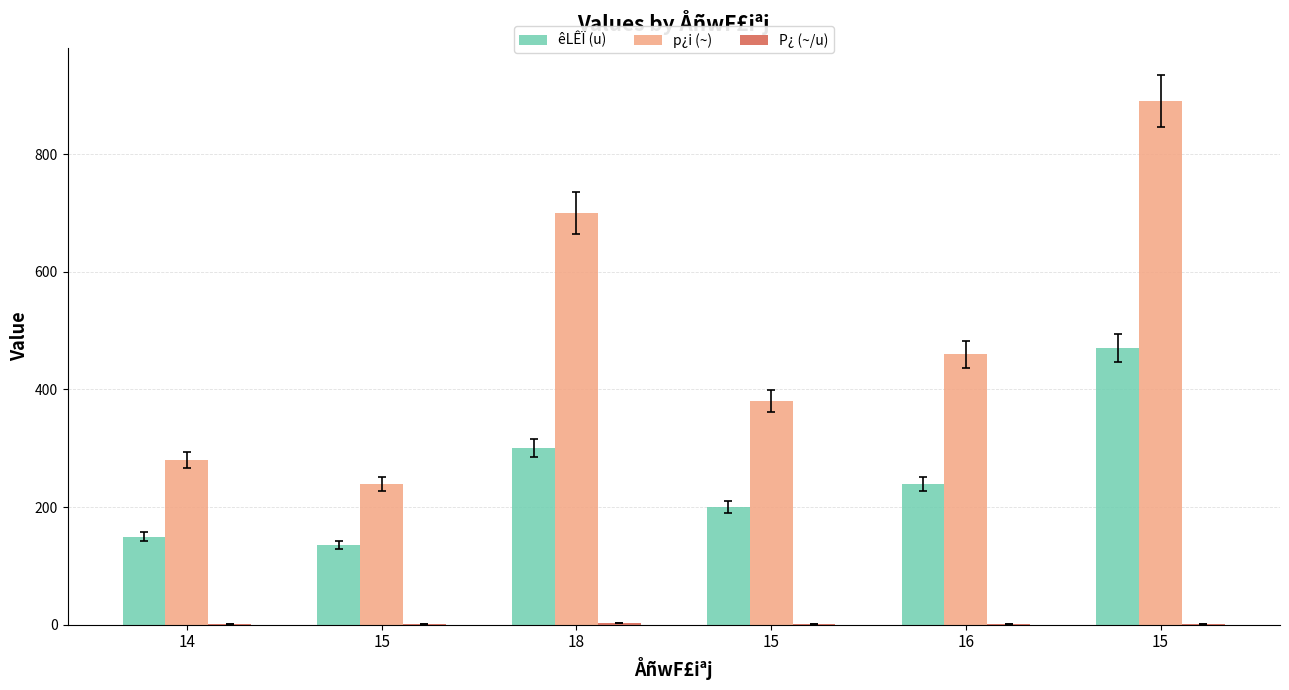

What is the lowest value of the p¿i (~) series?

240.0